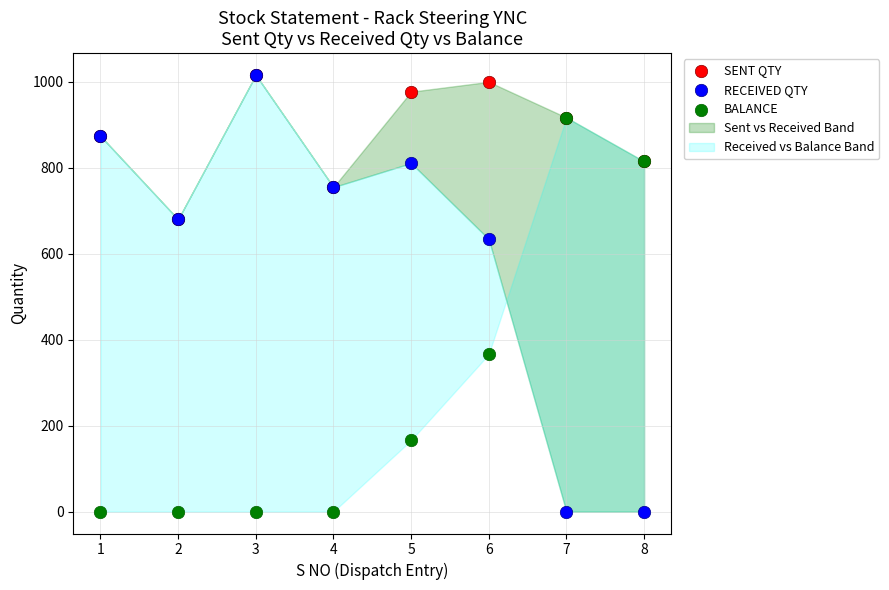

In the BALANCE series, what Y value is closest to 458?

366